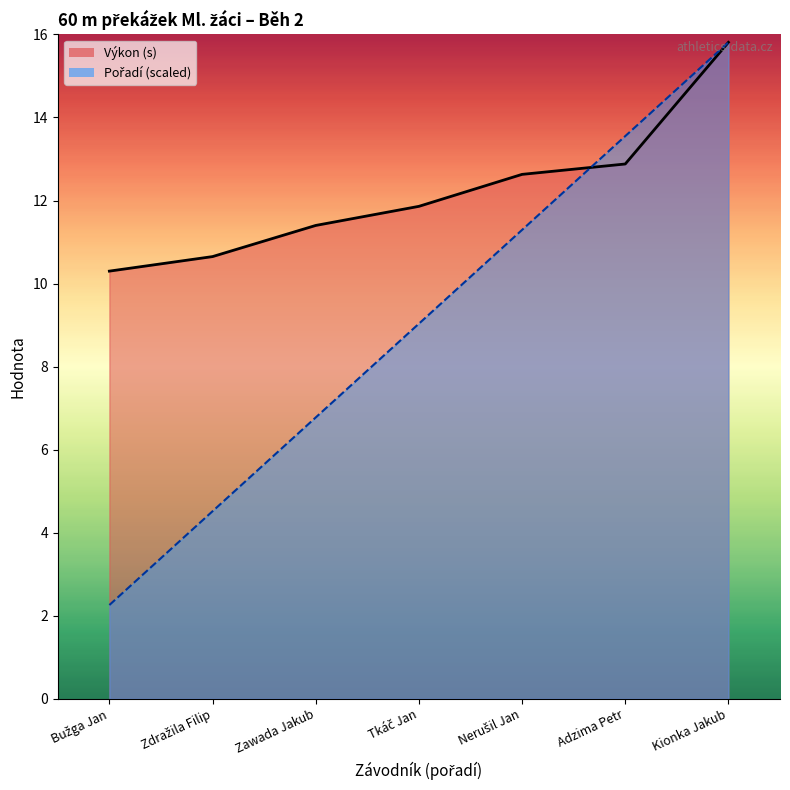

How many values in the Výkon series exceed 11?

5